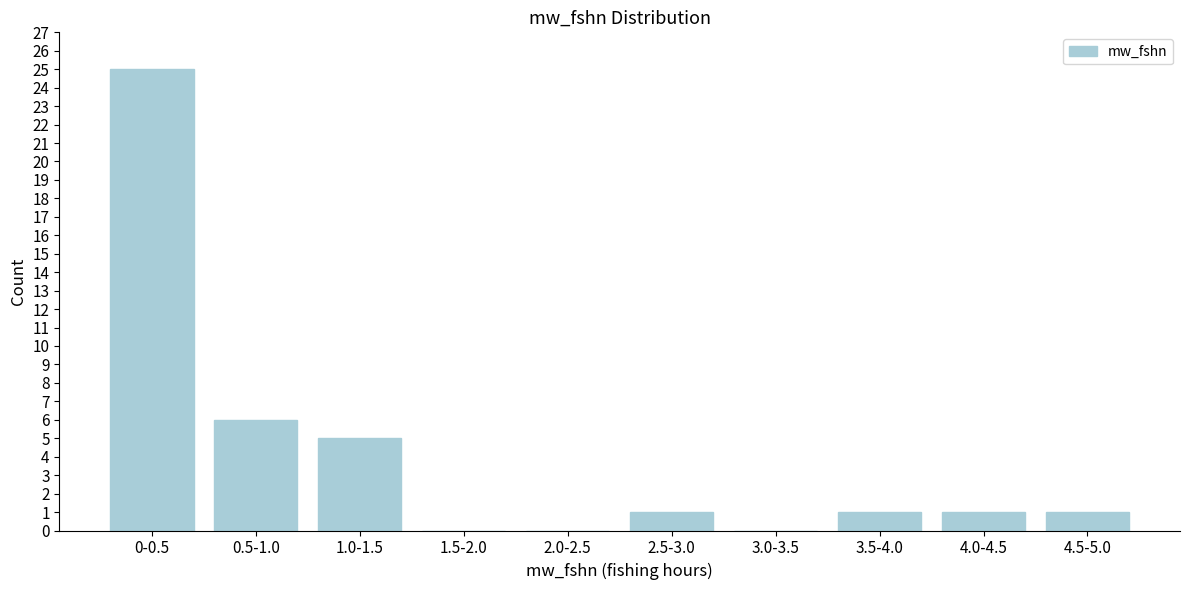

Reading left to right, list all the values displayed in this chart.

0-0.5=25	0.5-1.0=6	1.0-1.5=5	1.5-2.0=0	2.0-2.5=0	2.5-3.0=1	3.0-3.5=0	3.5-4.0=1	4.0-4.5=1	4.5-5.0=1